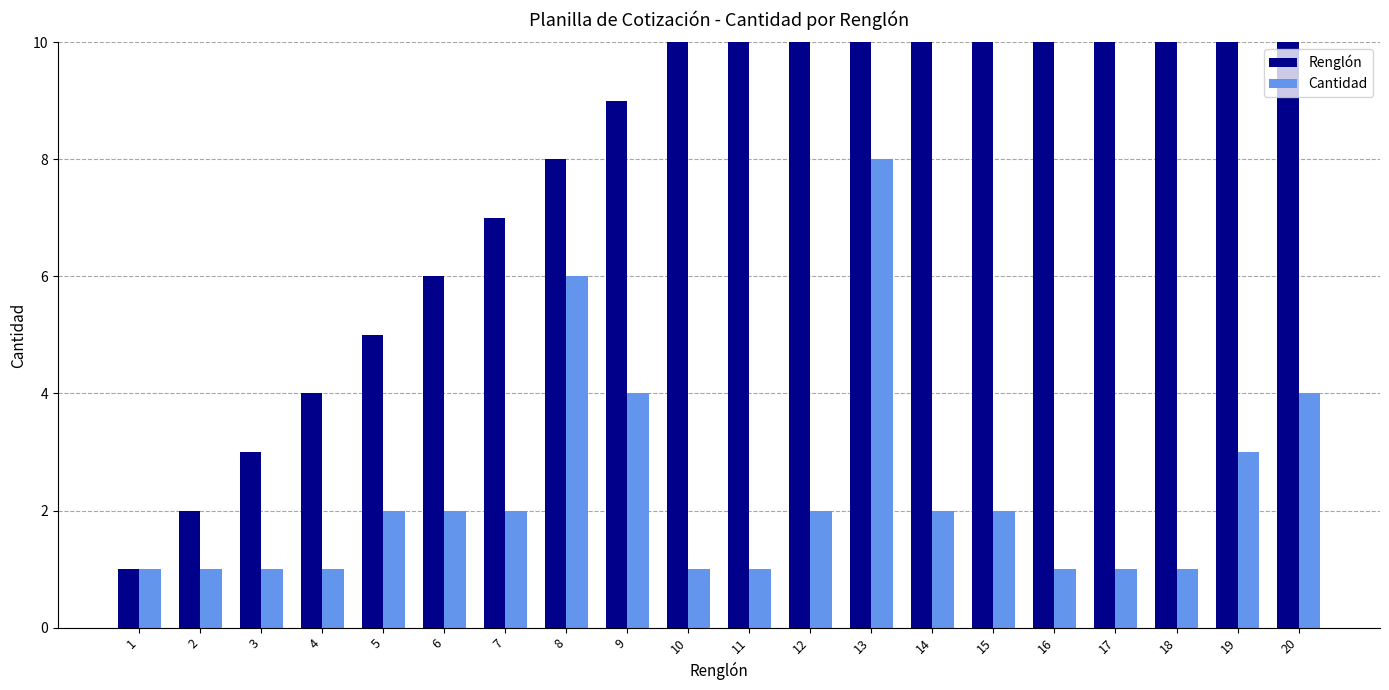

At which category is the sum across all series the highest?

20